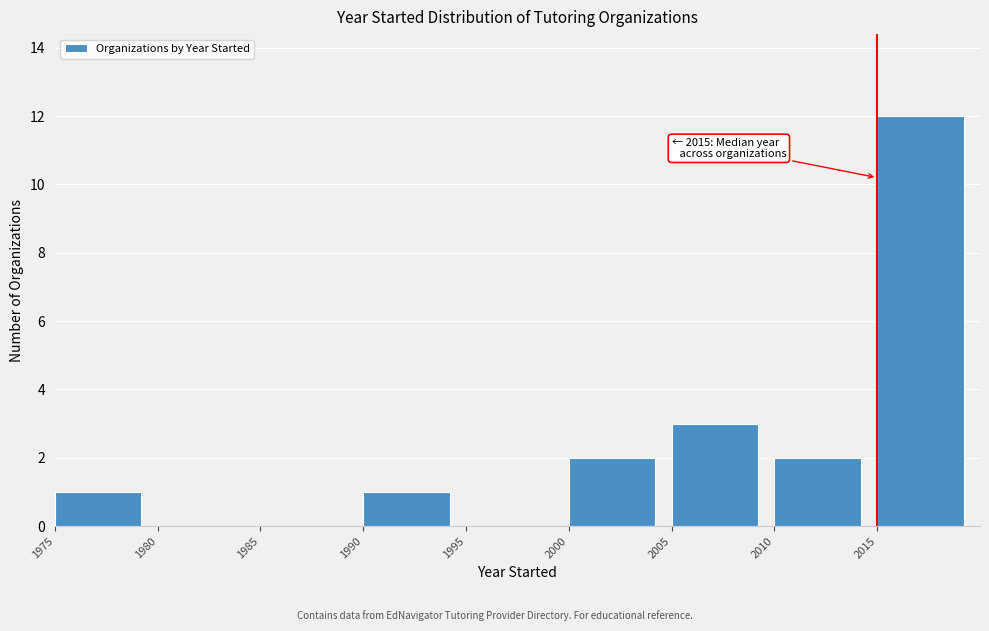

Which range on the x-axis has the tallest bar?

2015 to 2020